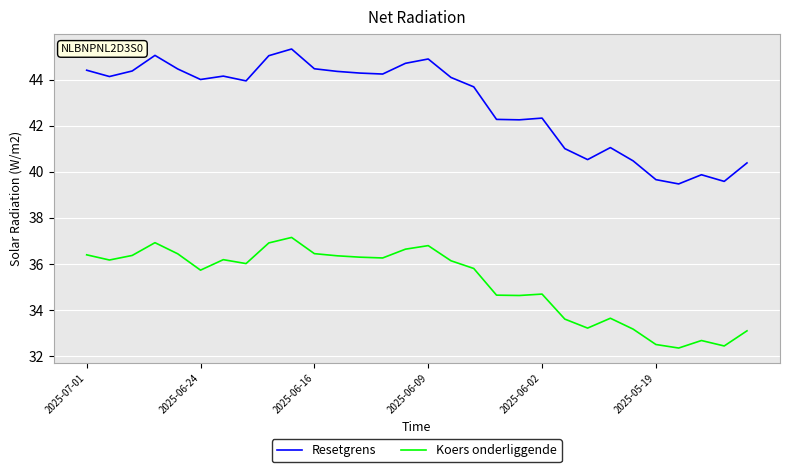

What is the greatest value displayed?

45.3